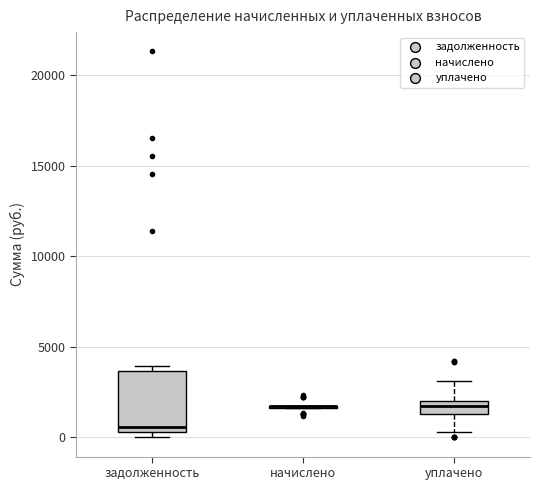

Which box is the tallest, from its lower edge to its upper edge?

задолженность